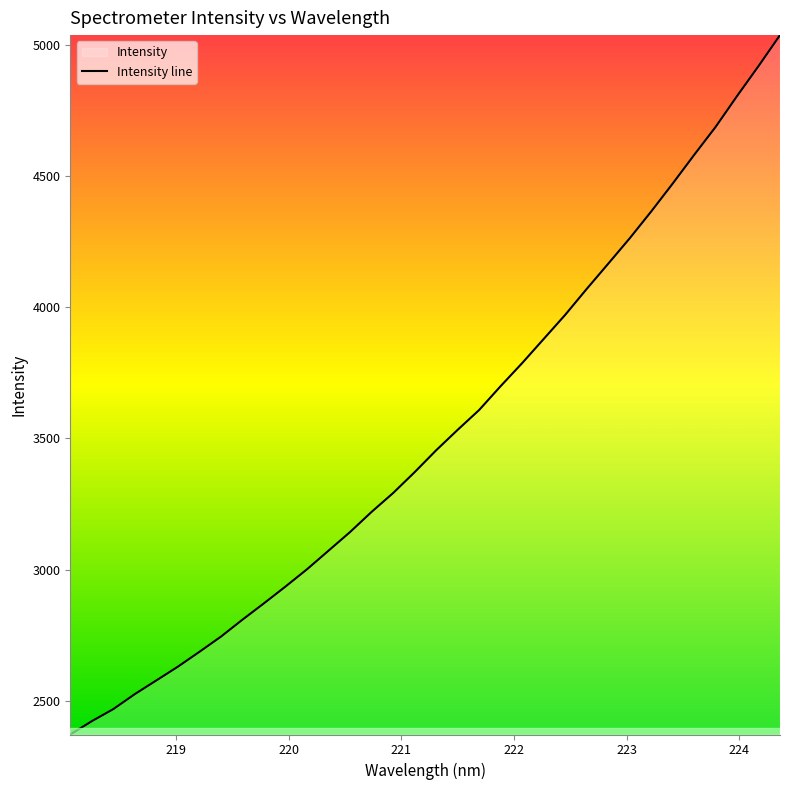

What is the approximate value at 218.6332?

2525.2